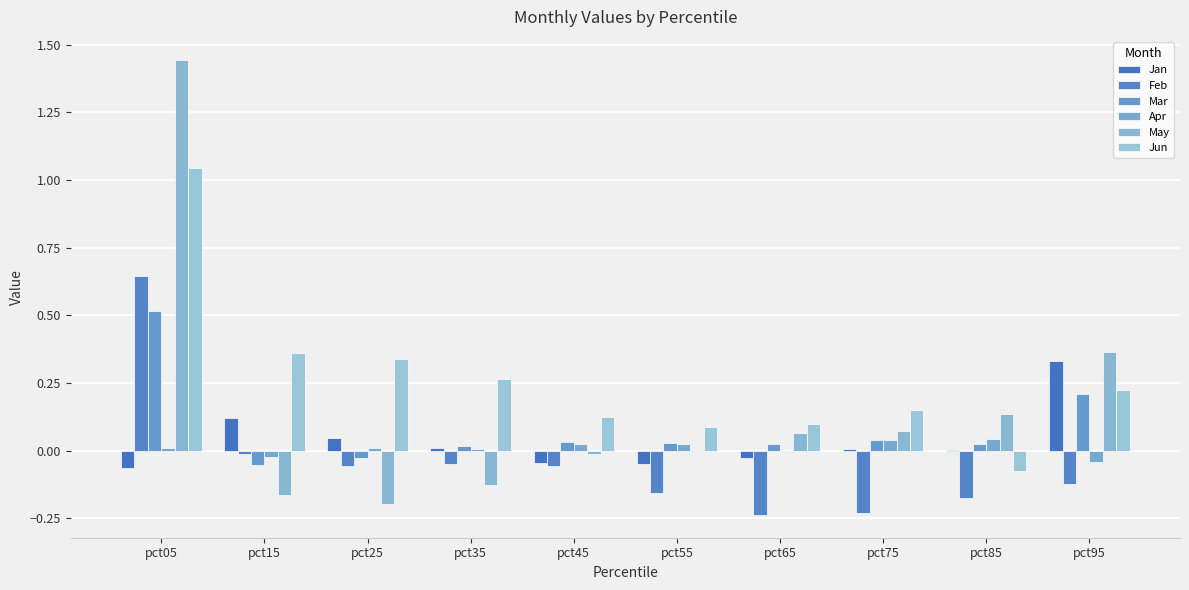

How many groups of bars are there?

10